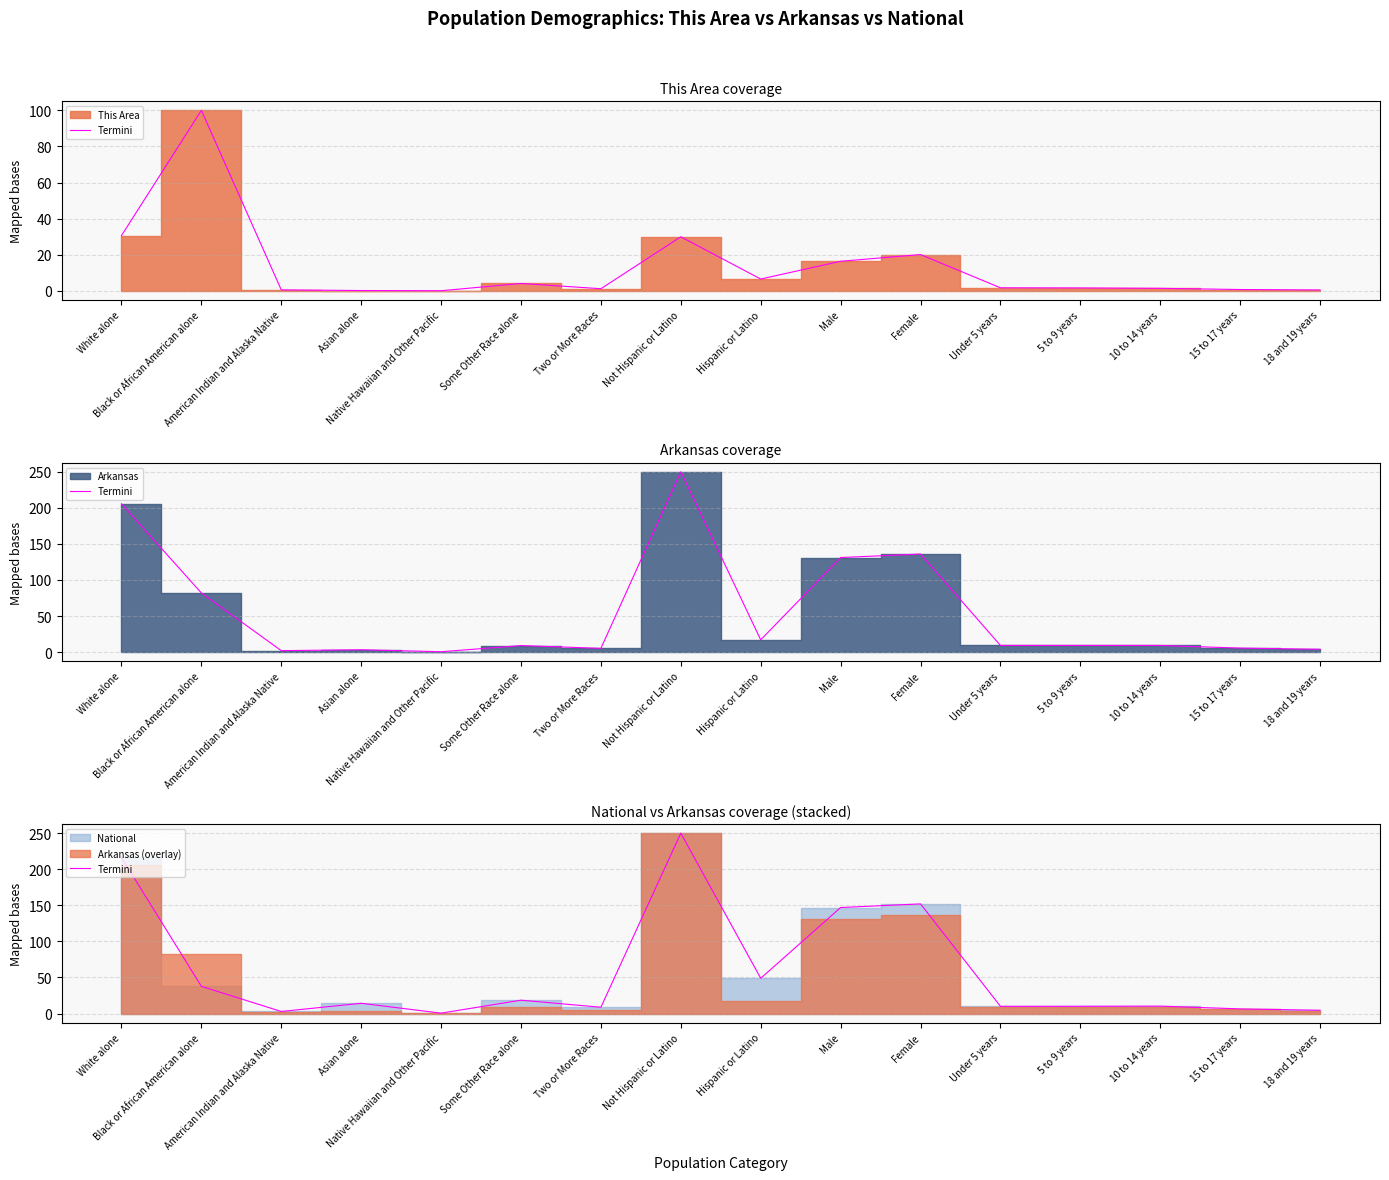

What is the maximum value shown in the chart?

250.0